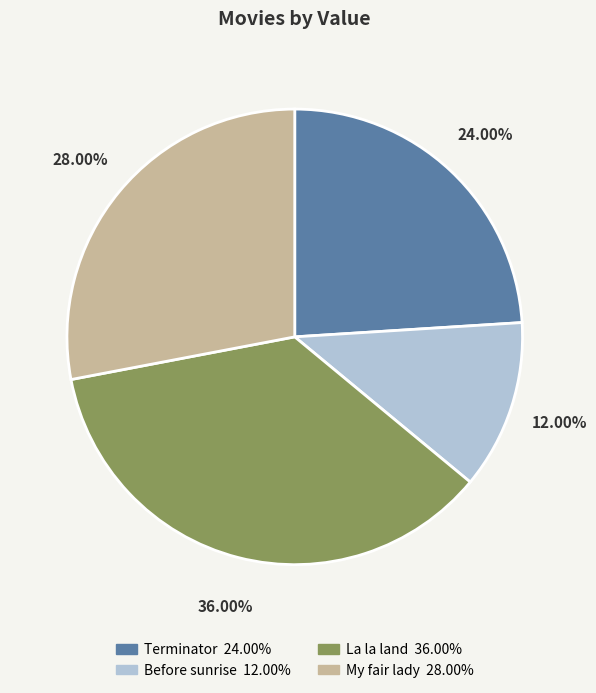

True or false: Terminator accounts for 35% of the total.

False